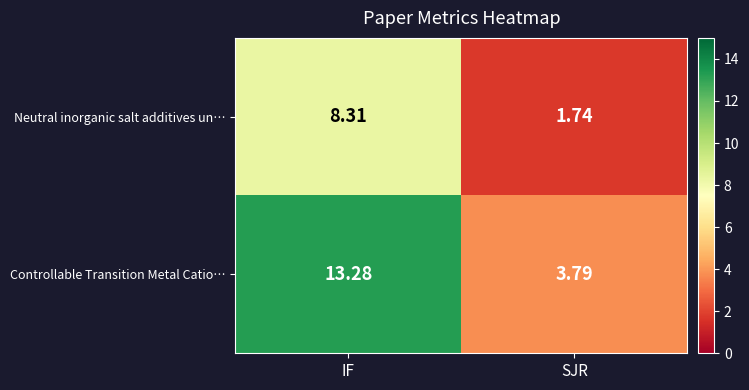

At SJR, list the series in order from smallest to largest.

Neutral inorganic salt additives un…, Controllable Transition Metal Catio…